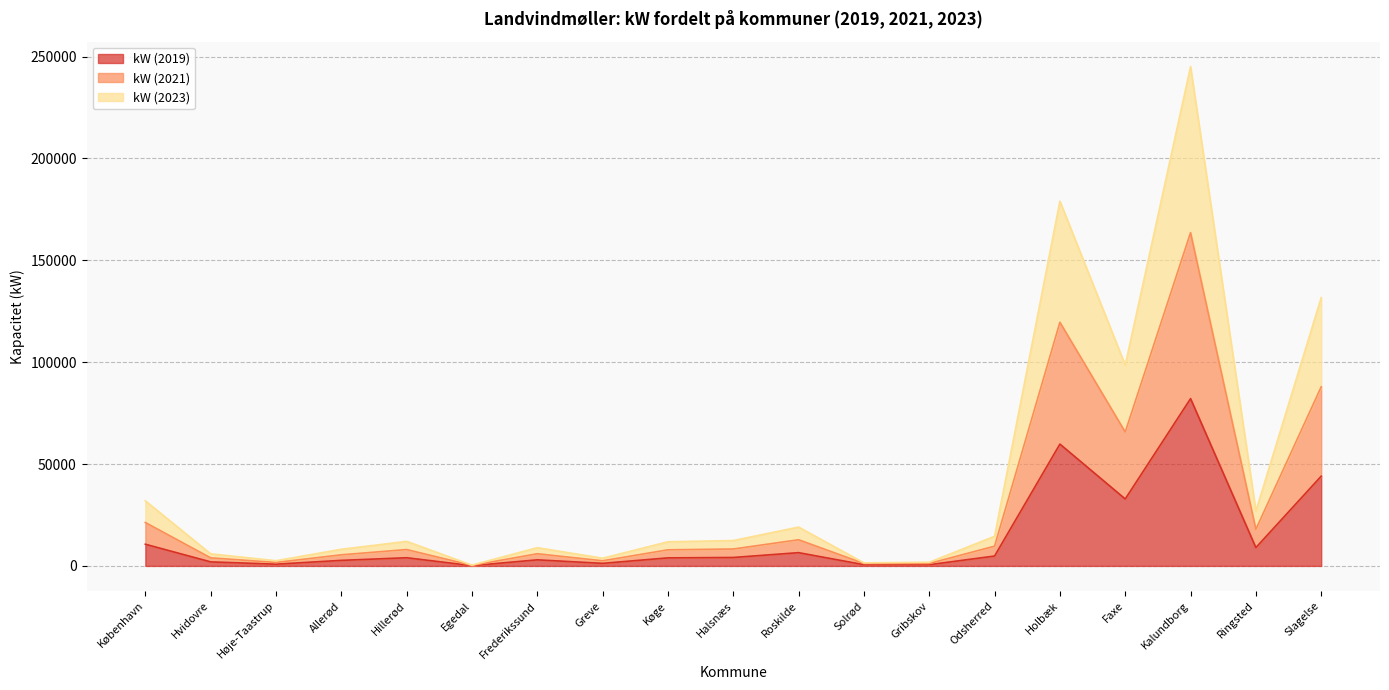

True or false: kW (2021) and kW (2019) intersect in this chart.

False